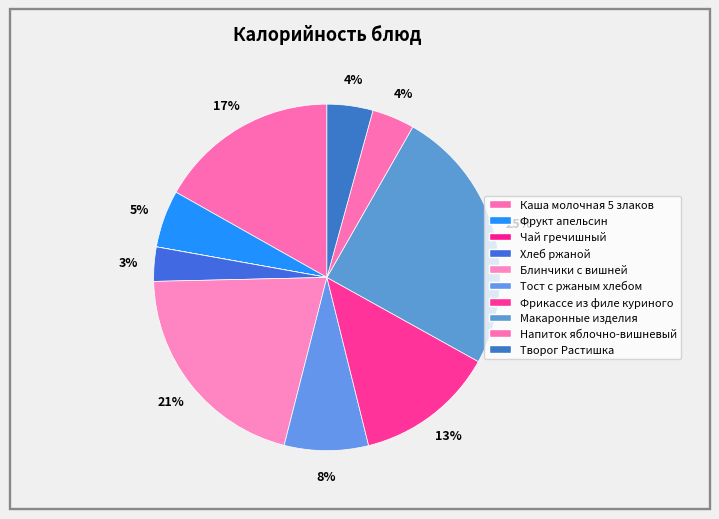

To the nearest percent, what percentage of the pie is Макаронные изделия?

25%